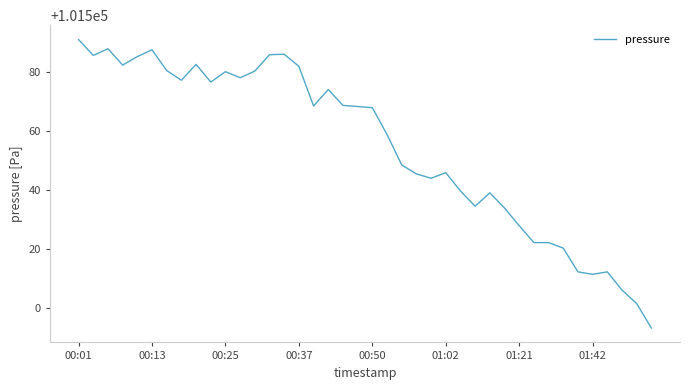

True or false: there are more than 2 points higher than both neighbors.

True